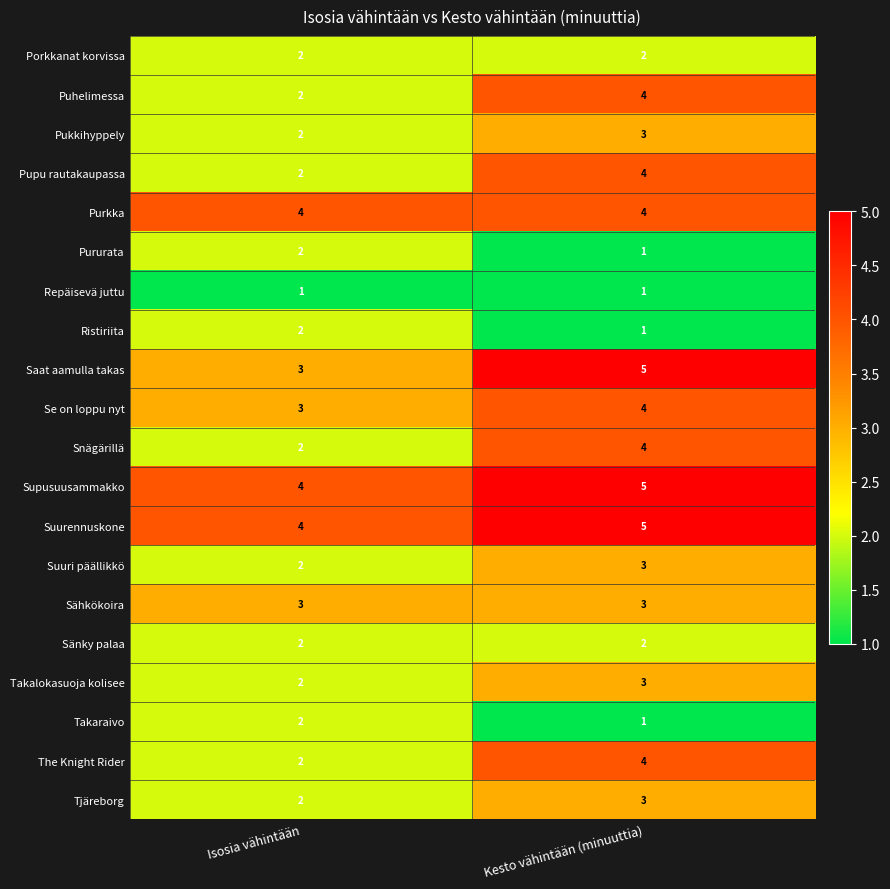

What is the highest value of the Snägärillä series?

4